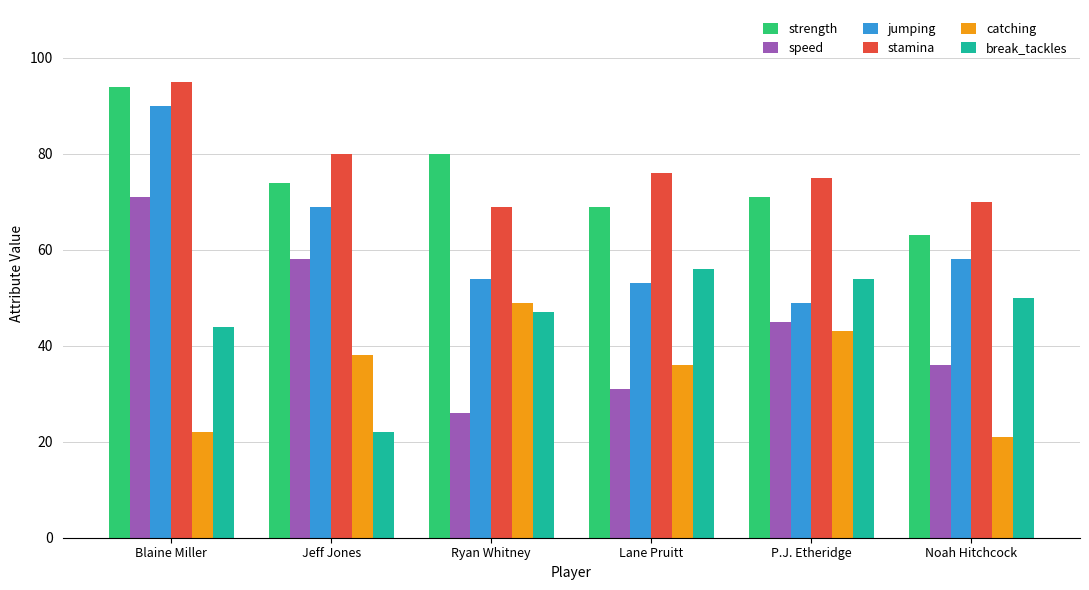

Which category has the highest value in the break_tackles series?

Lane Pruitt